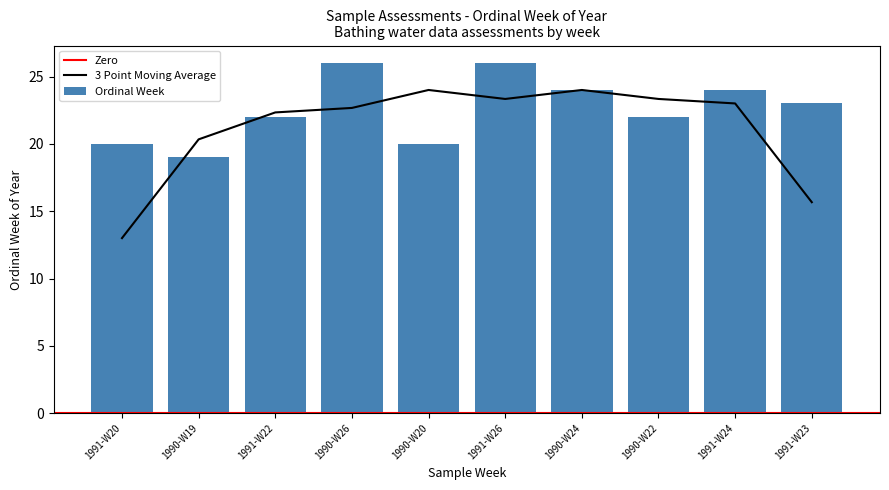

What is the change in value from 1991-W22 to 1991-W26?

+4